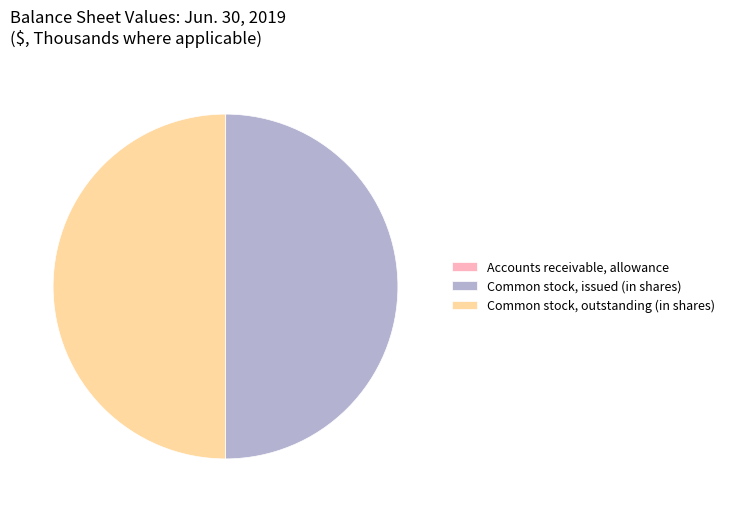

Is it true that Common stock, issued (in shares) is 50% of the pie?

True